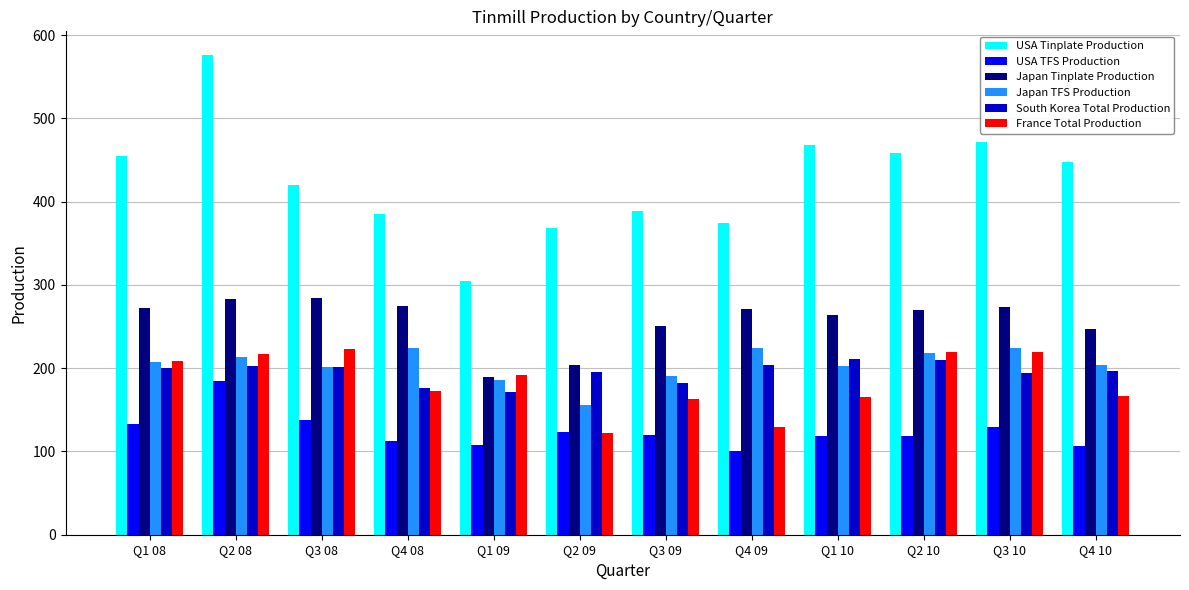

What is the label of the 4th bar from the left?

Q4 08